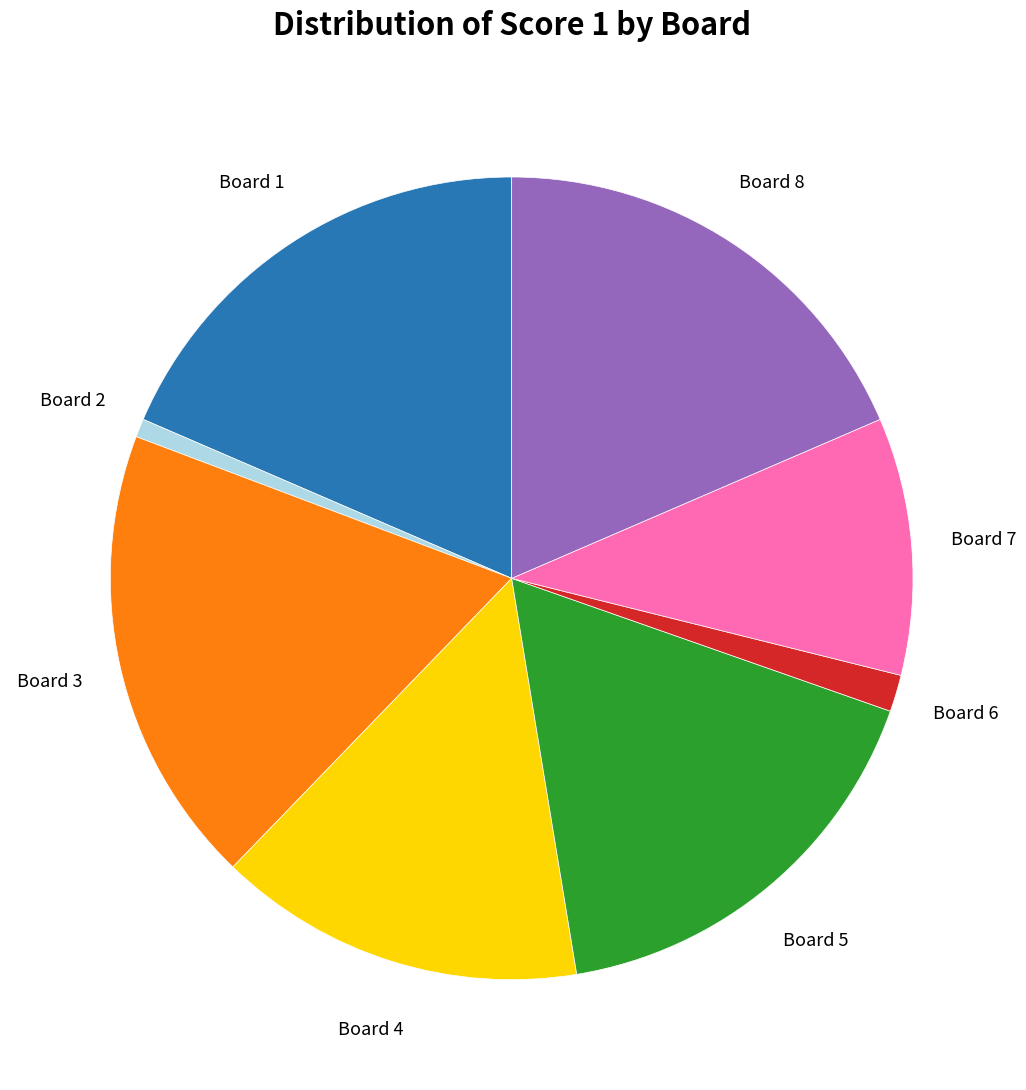

How many segments does this pie chart have?

8